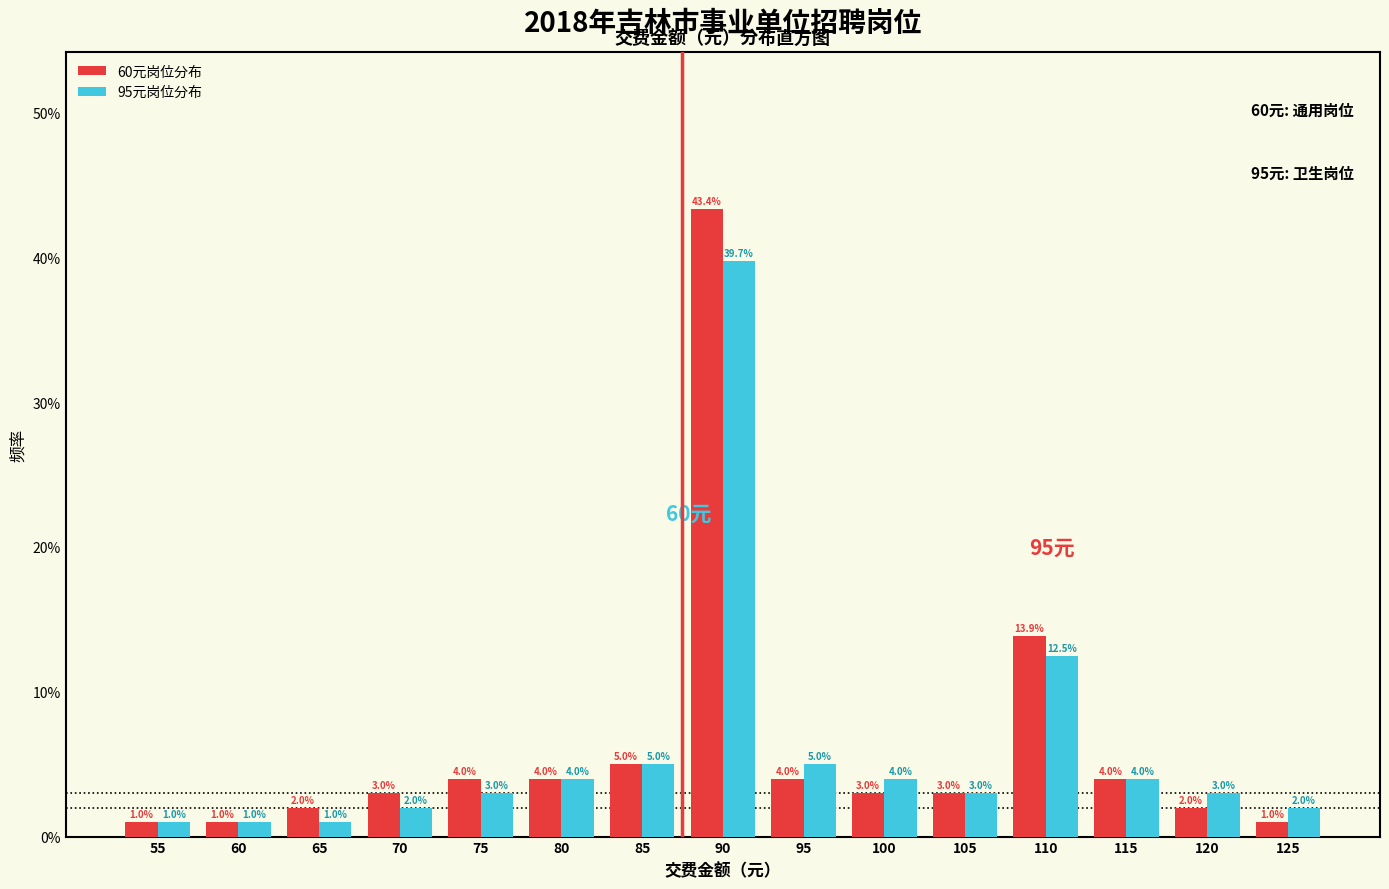

Are the bars grouped side by side (vs. stacked)?

Yes